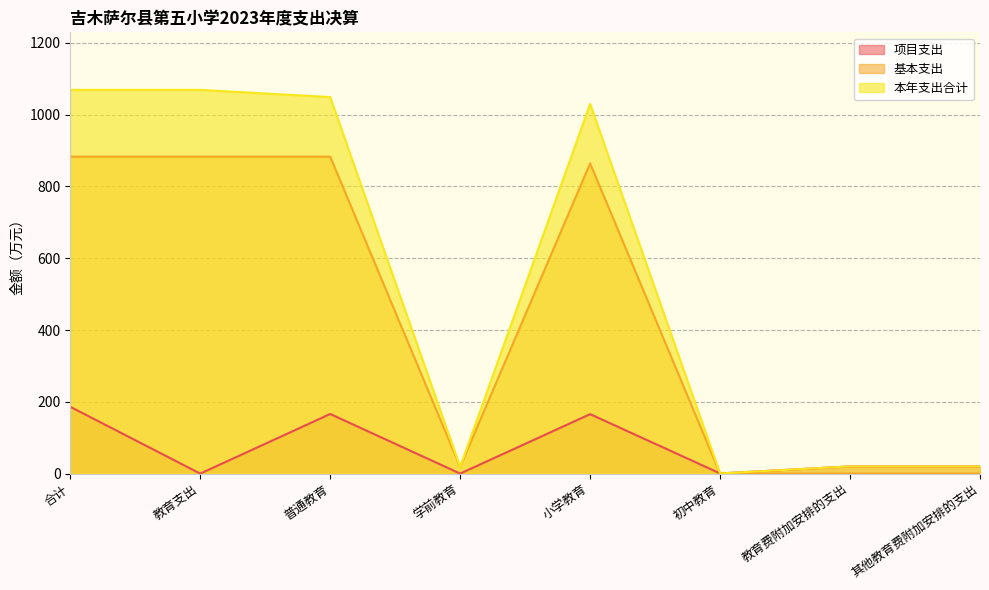

At which label does 项目支出 reach its peak?

合计